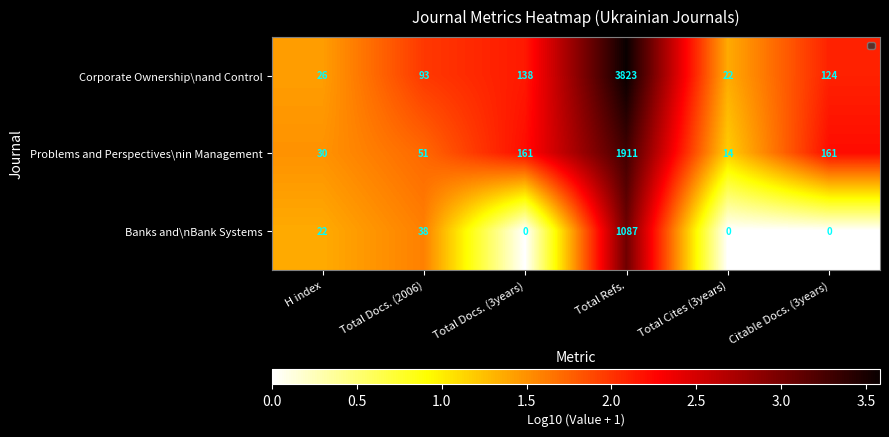

Which series has the largest range (max minus min)?

Corporate Ownership\nand Control